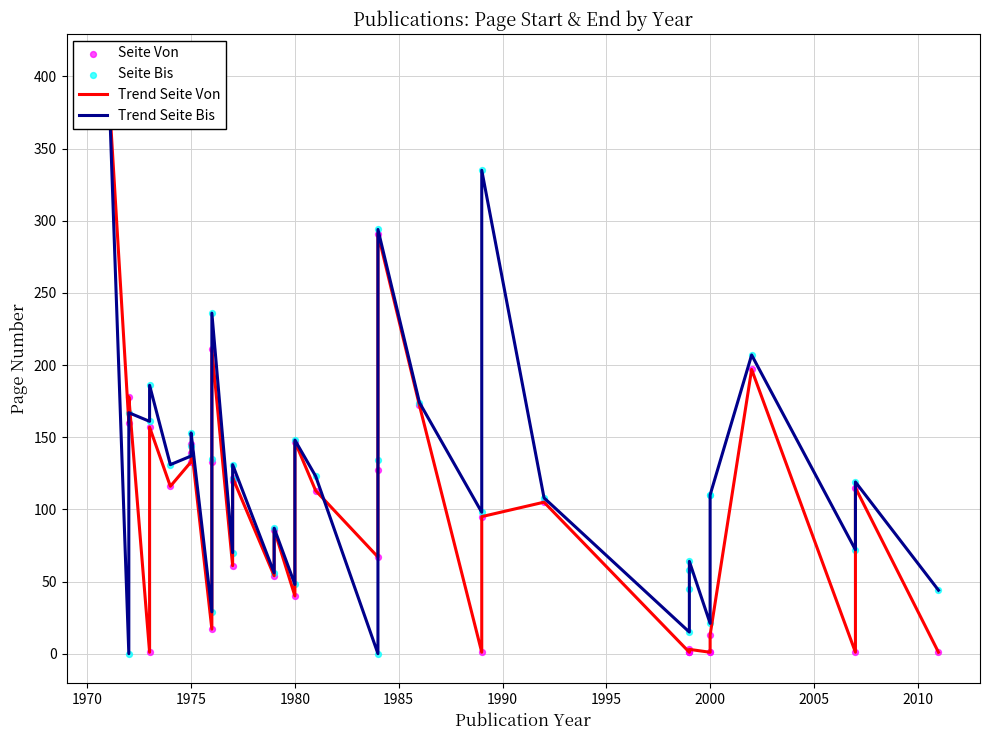

What are all the series names shown in the legend?

Trend Seite Von, Trend Seite Bis, Seite Von, Seite Bis